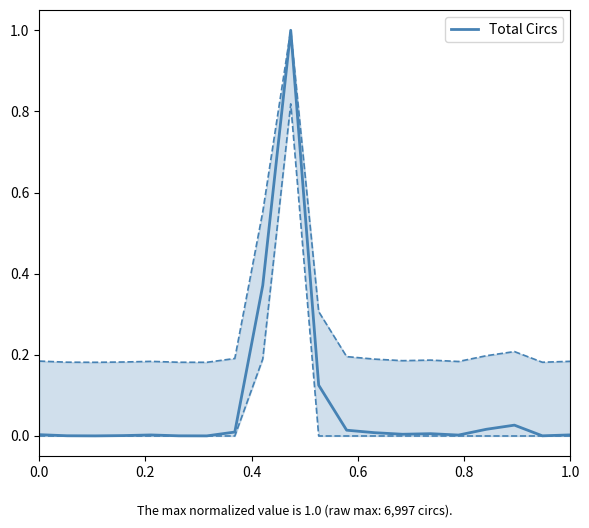

Is this an area chart (filled region under the line)?

No